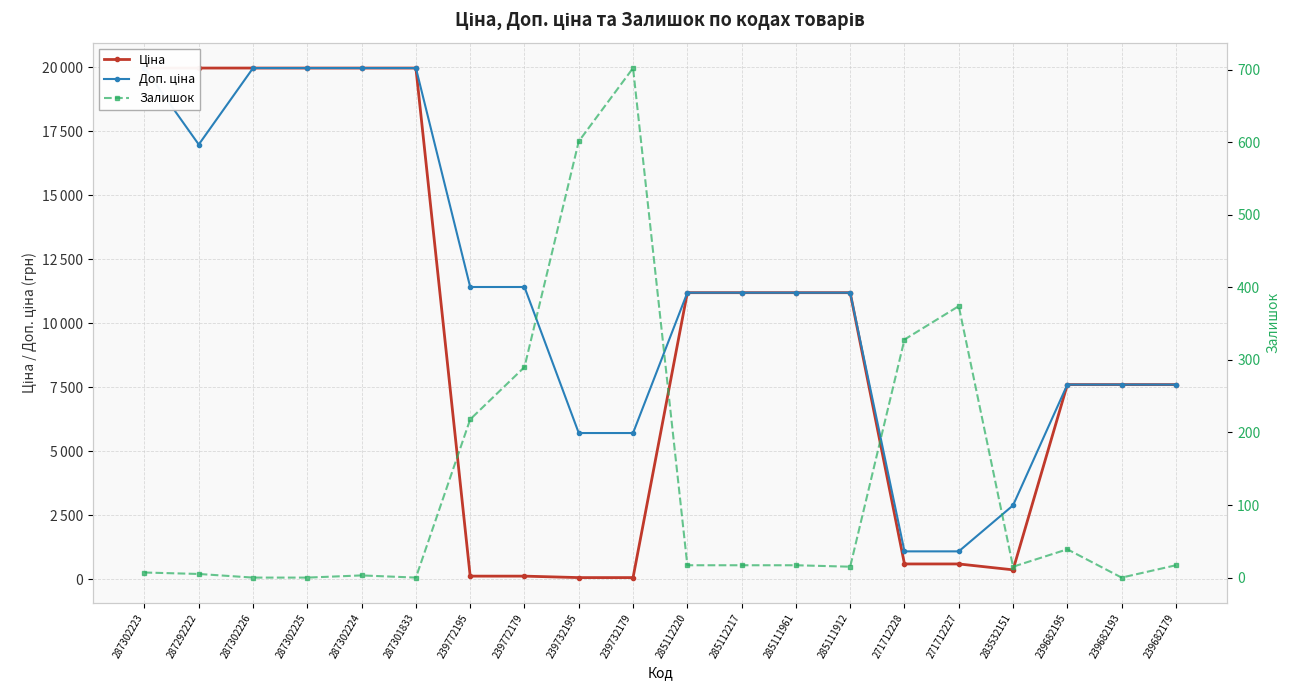

What is the label of the 18th point from the left?

239682195